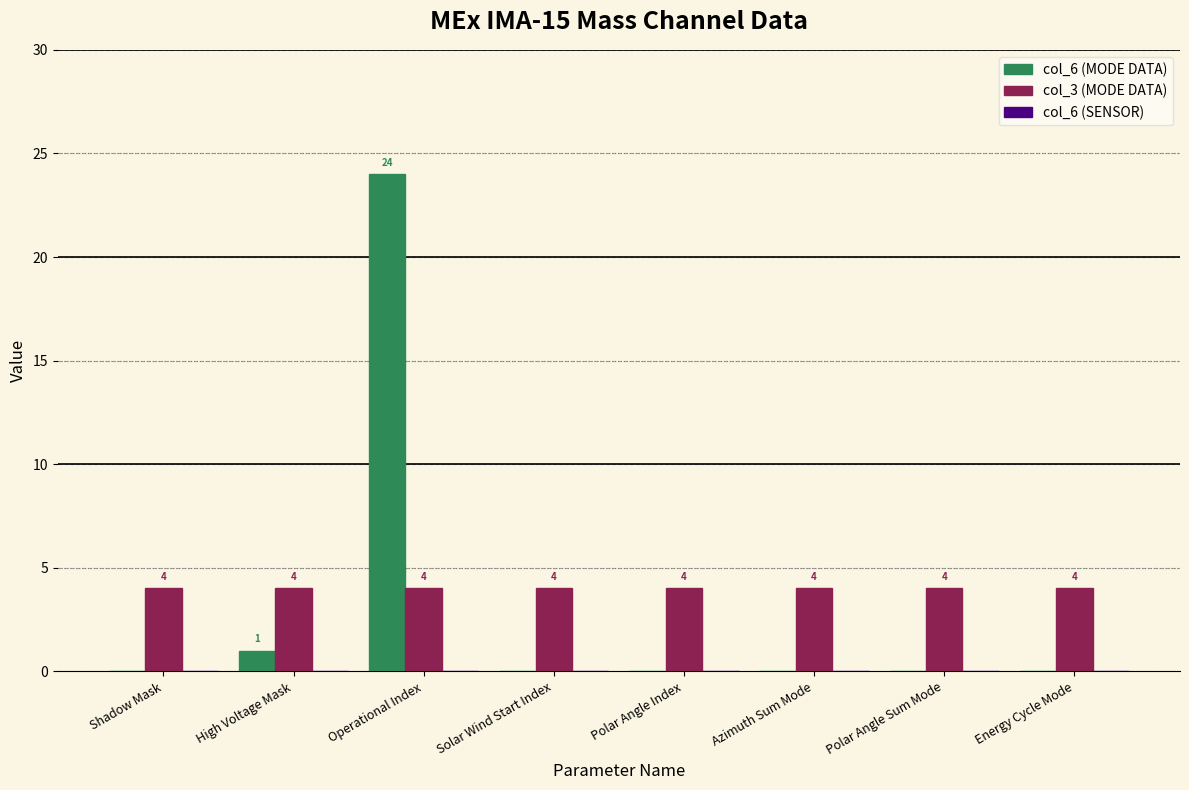

What is the approximate value of col_3 (MODE DATA) at High Voltage Mask?

4